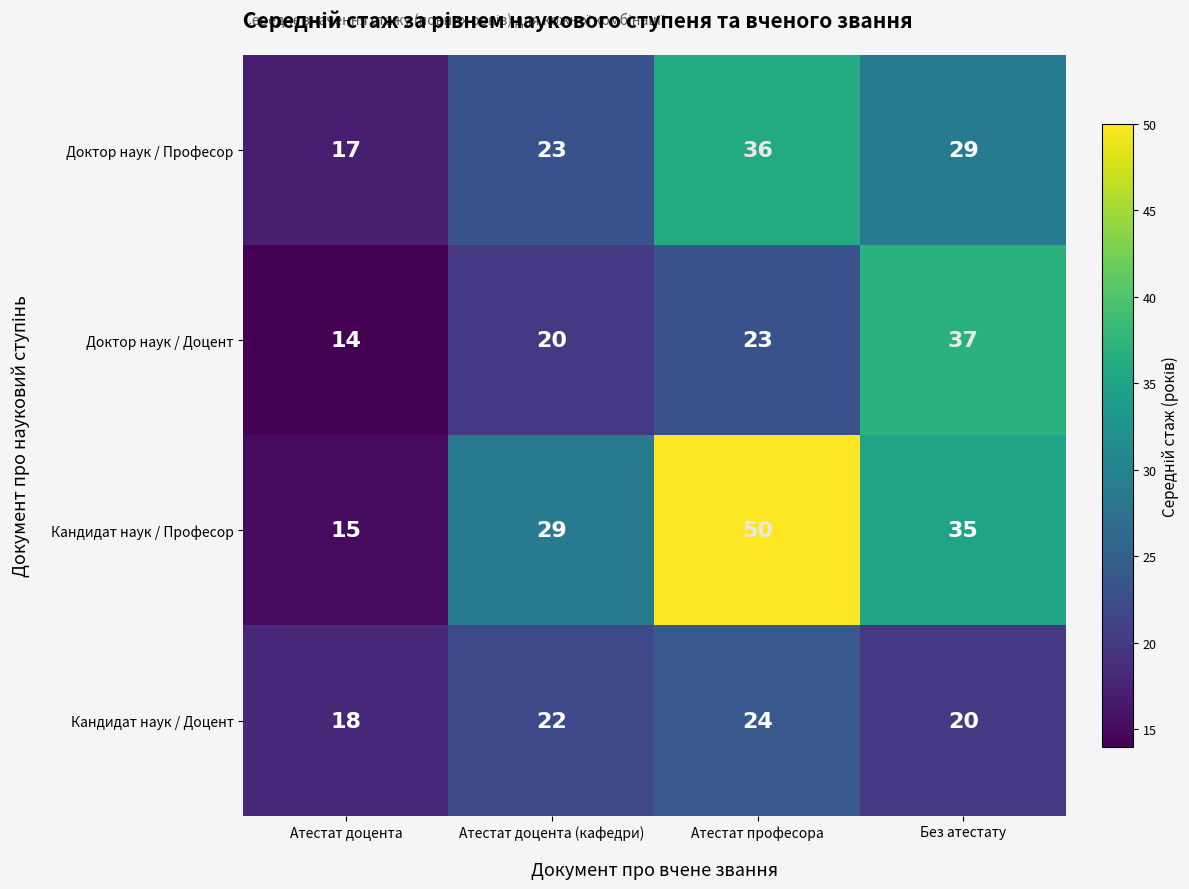

Which category has the highest value across all series?

Атестат професора